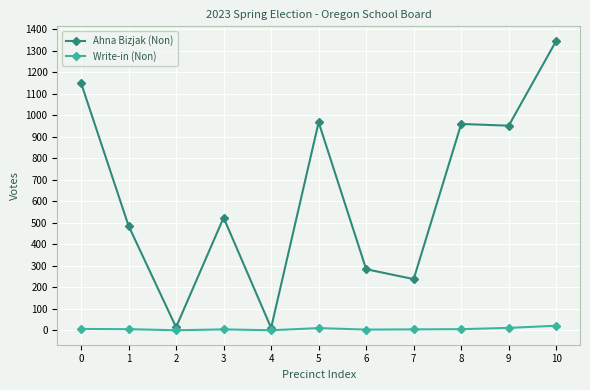

What is the maximum value shown in the chart?

1347